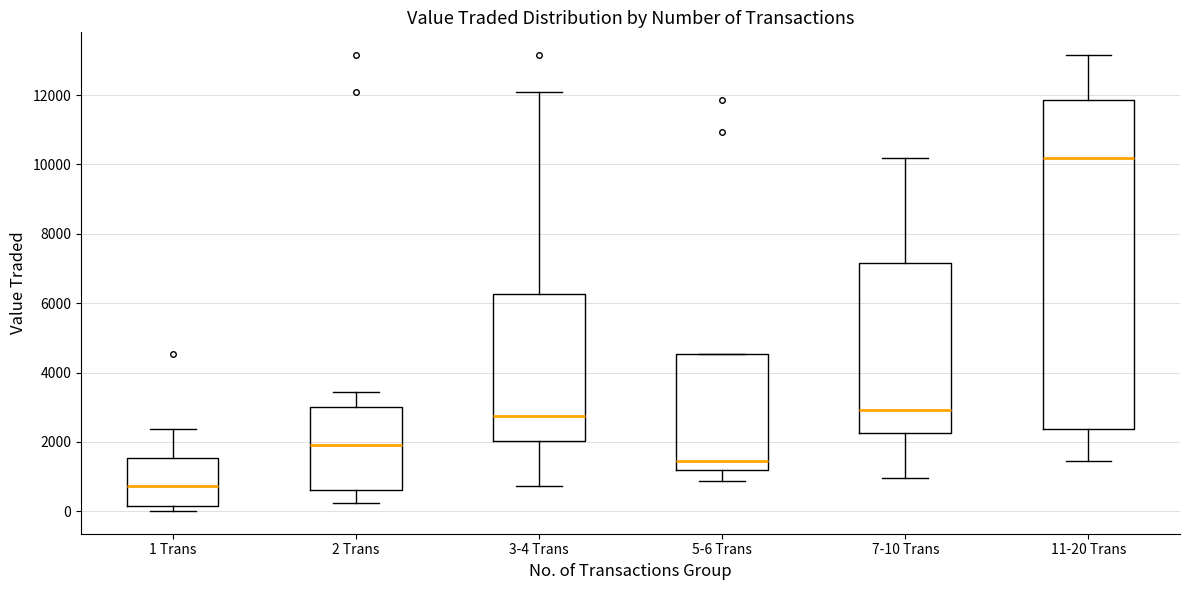

Where does the upper whisker of the box for 1 Trans end on the y-axis? The values are not printed on the chart, so give them approximately, as read against the axis.

2400